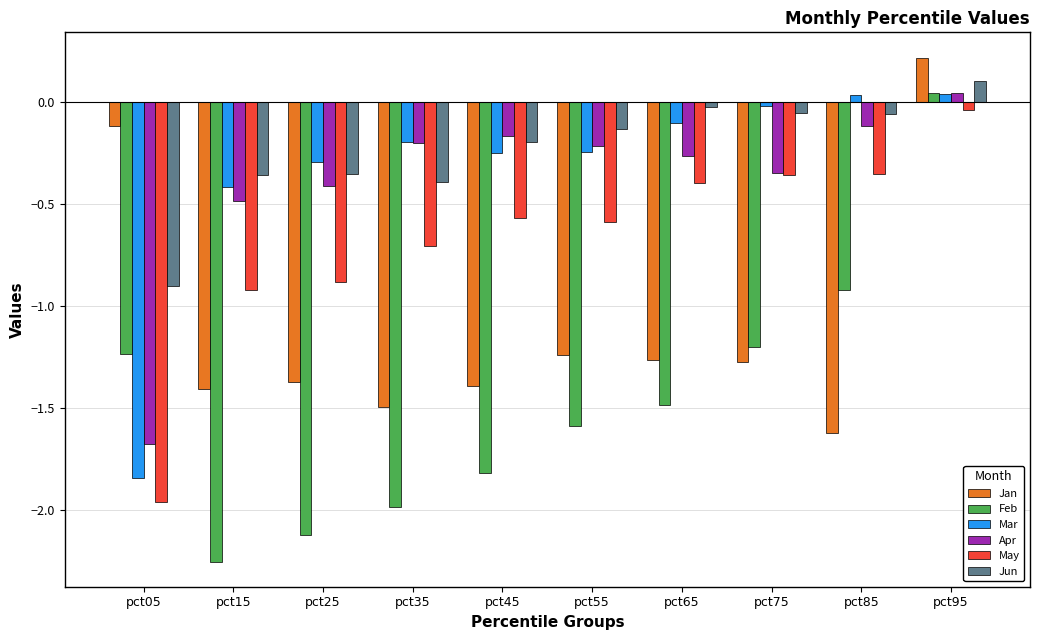

What is the sum of the May values at pct25 and pct45?

-1.5